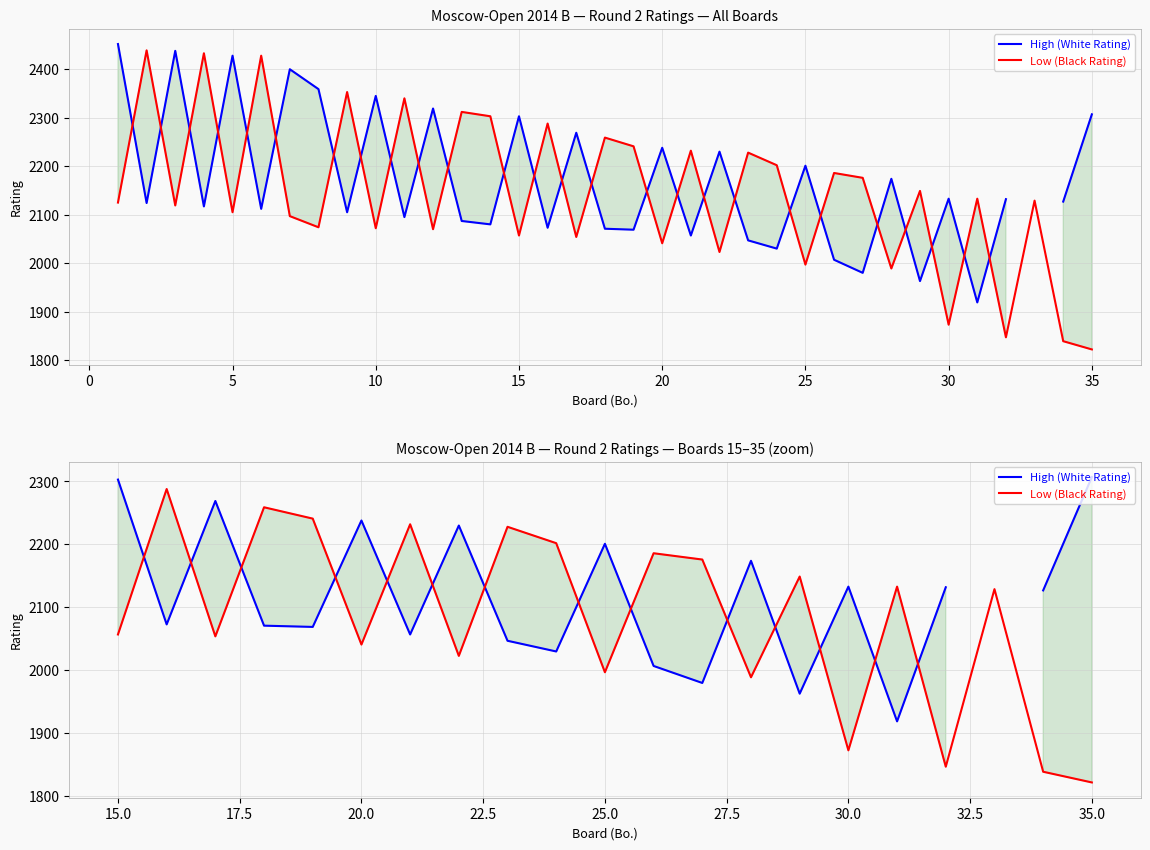

After their last crossing, which series has the higher values: High (White Rating) or Low (Black Rating)?

High (White Rating)